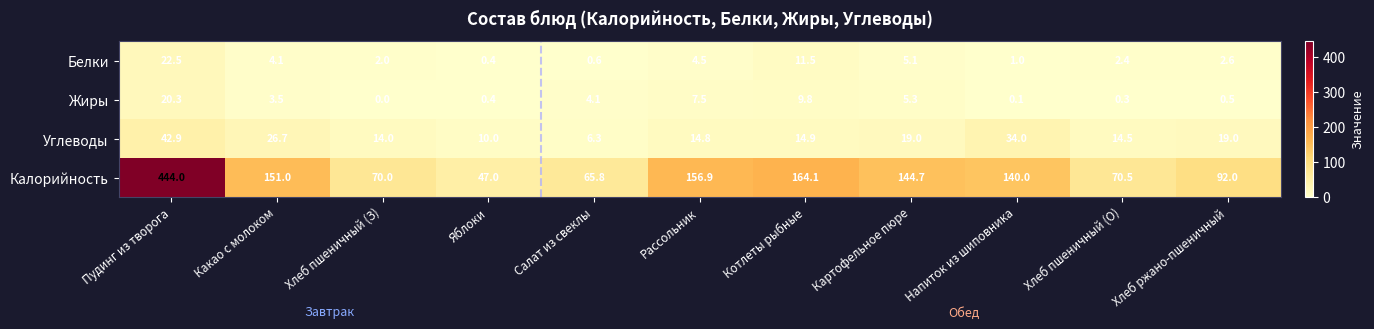

List the series in order of their peak value, lowest first.

Жиры, Белки, Углеводы, Калорийность